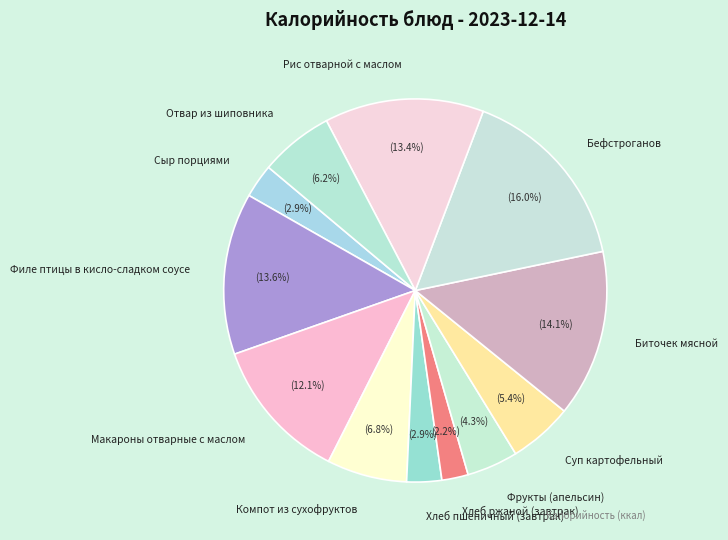

Count the number of slices in the pie.

12